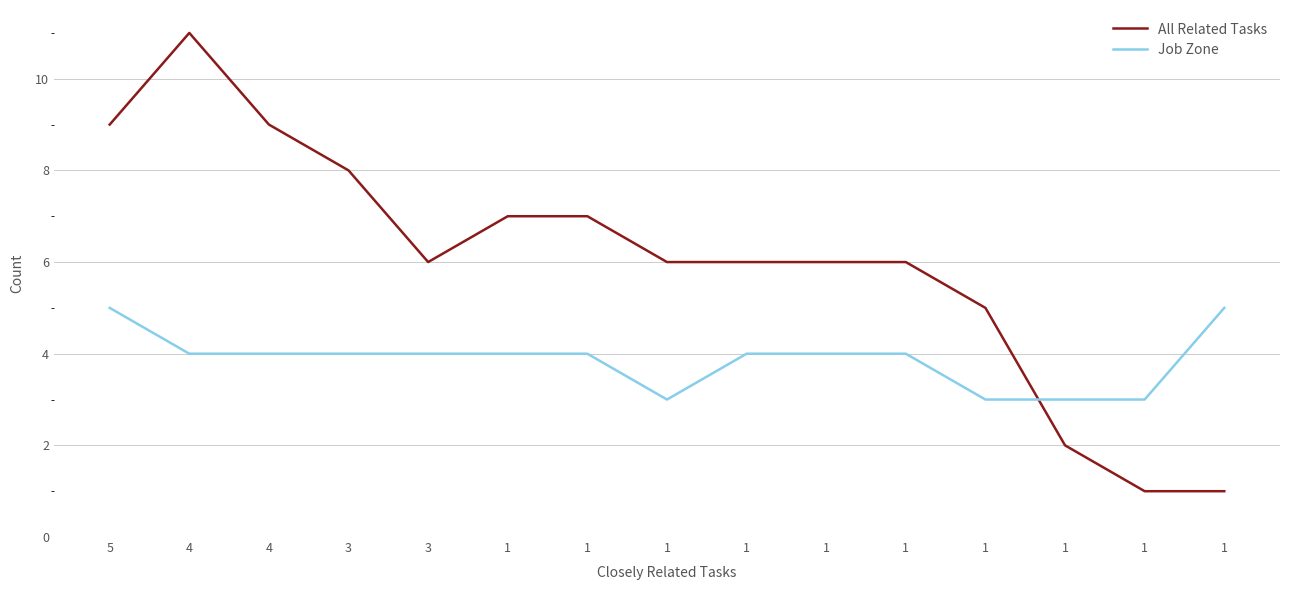

Reading left to right, extract all data points from this chart.

All Related Tasks: 9	11	9	8	6	7	7	6	6	6	6	5	2	1	1
Job Zone: 5	4	4	4	4	4	4	3	4	4	4	3	3	3	5